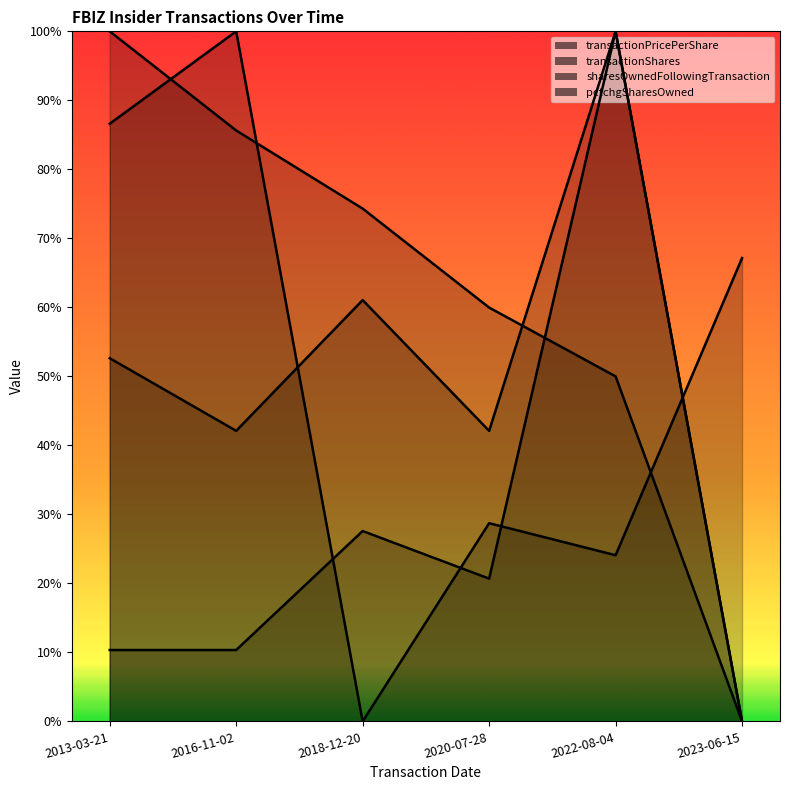

True or false: transactionShares and pctchgSharesOwned intersect in this chart.

False